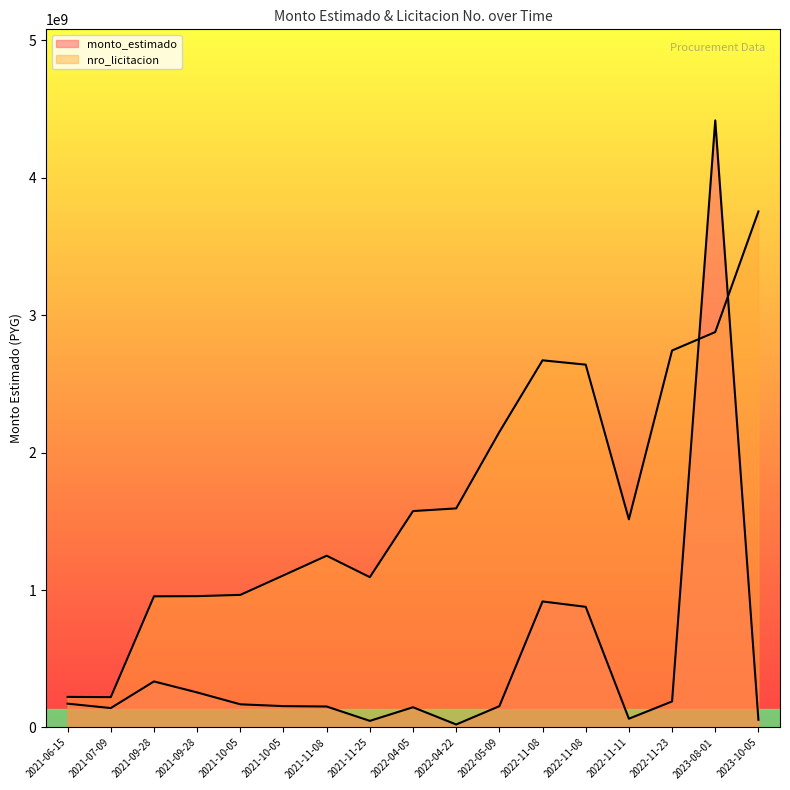

Where does the nro_licitacion series first go above 1514174643?

2022-04-05